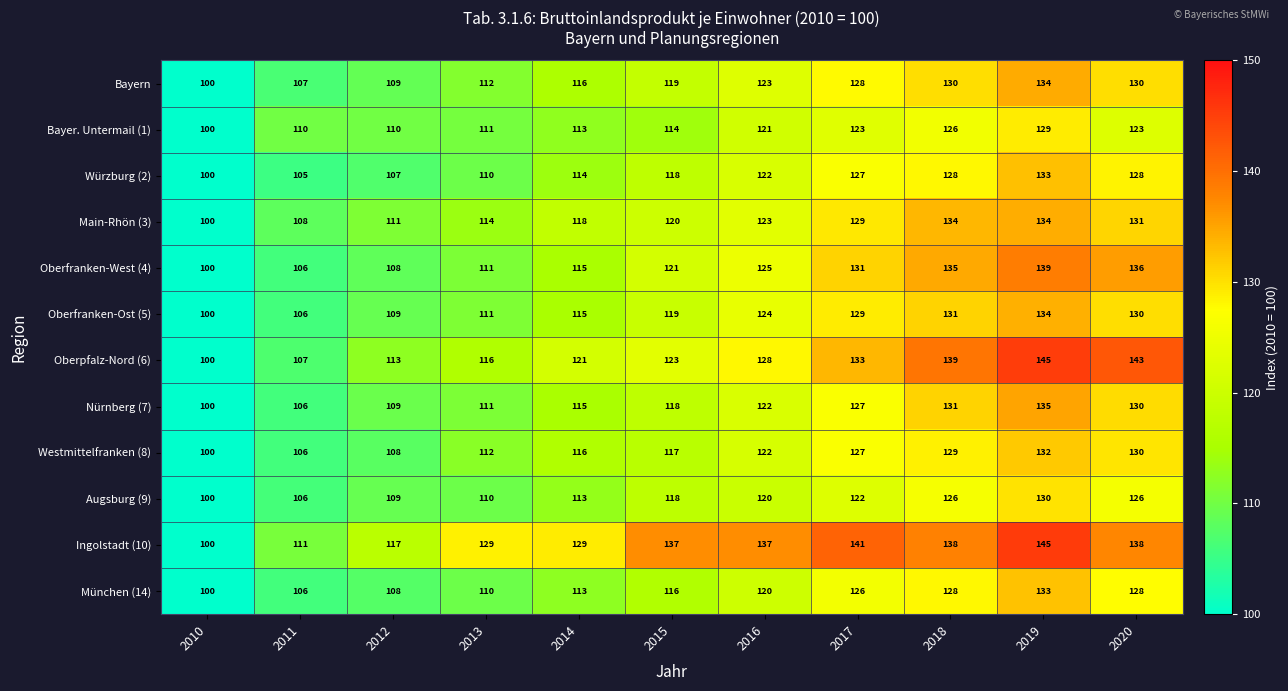

What is the difference between the second highest and second lowest values in the Bayern series?

23